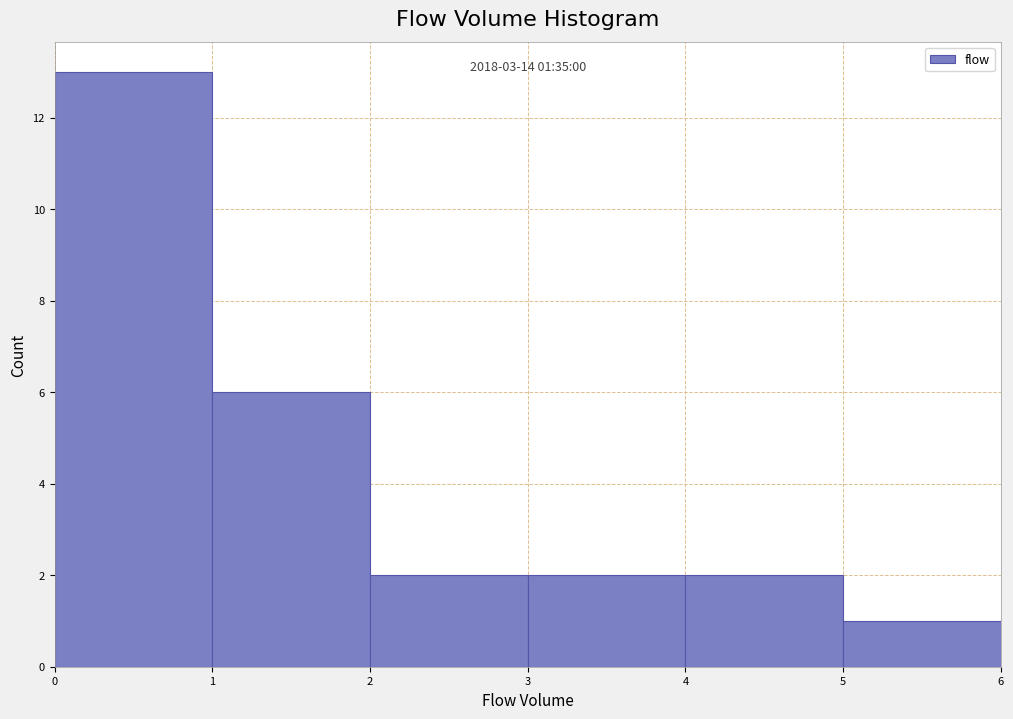

Which range on the x-axis has the tallest bar?

0 to 1